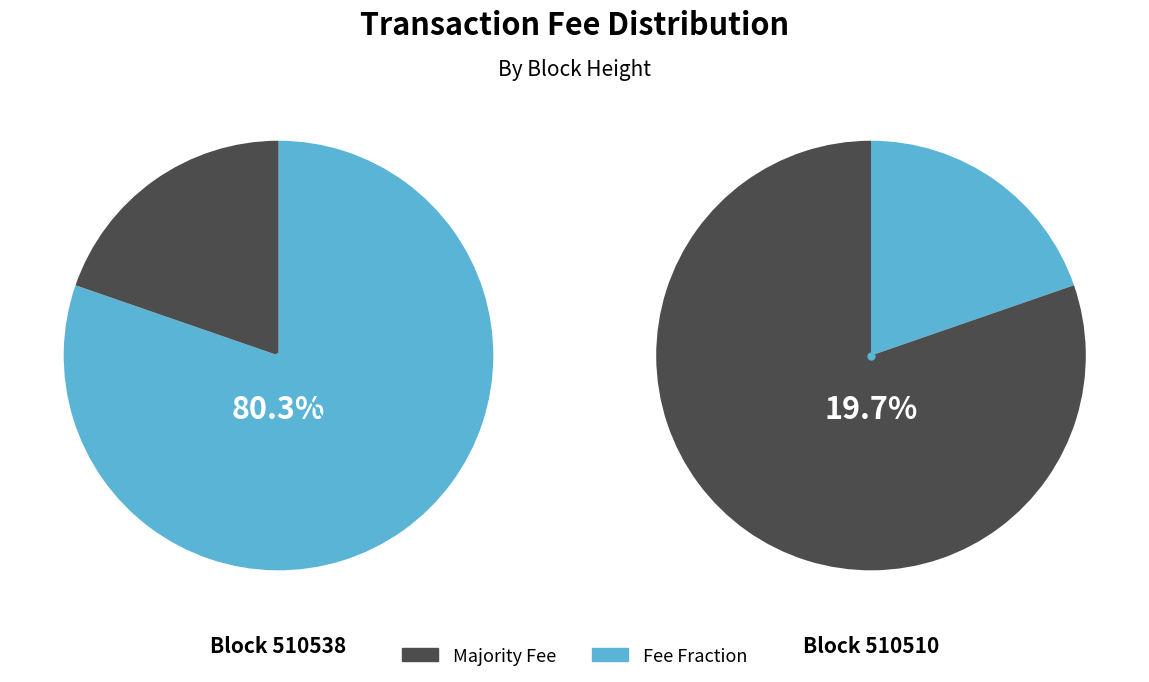

Is there any slice that represents more than half of the pie?

Yes